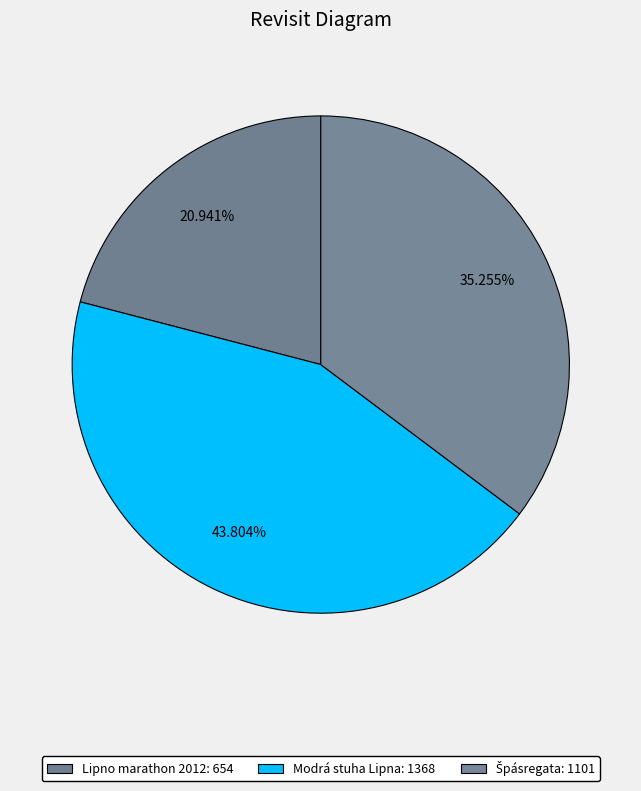

What is the change in value from Modrá stuha Lipna to Špásregata?

-267